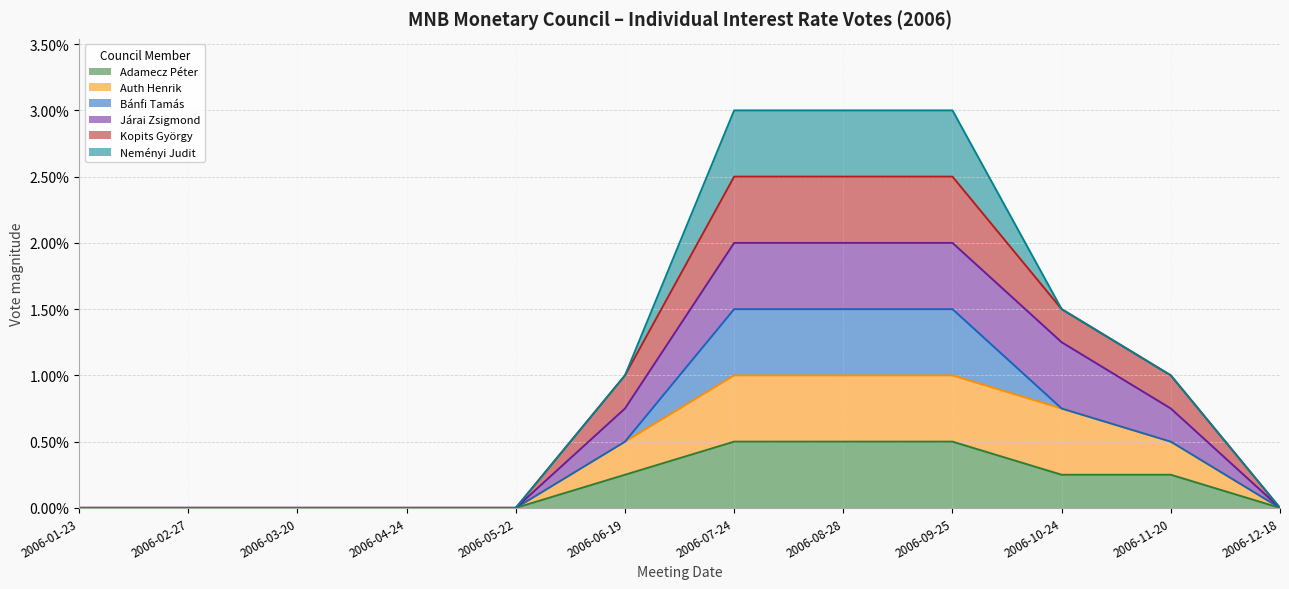

At which label is Adamecz Péter closest to 0?

2006-01-23